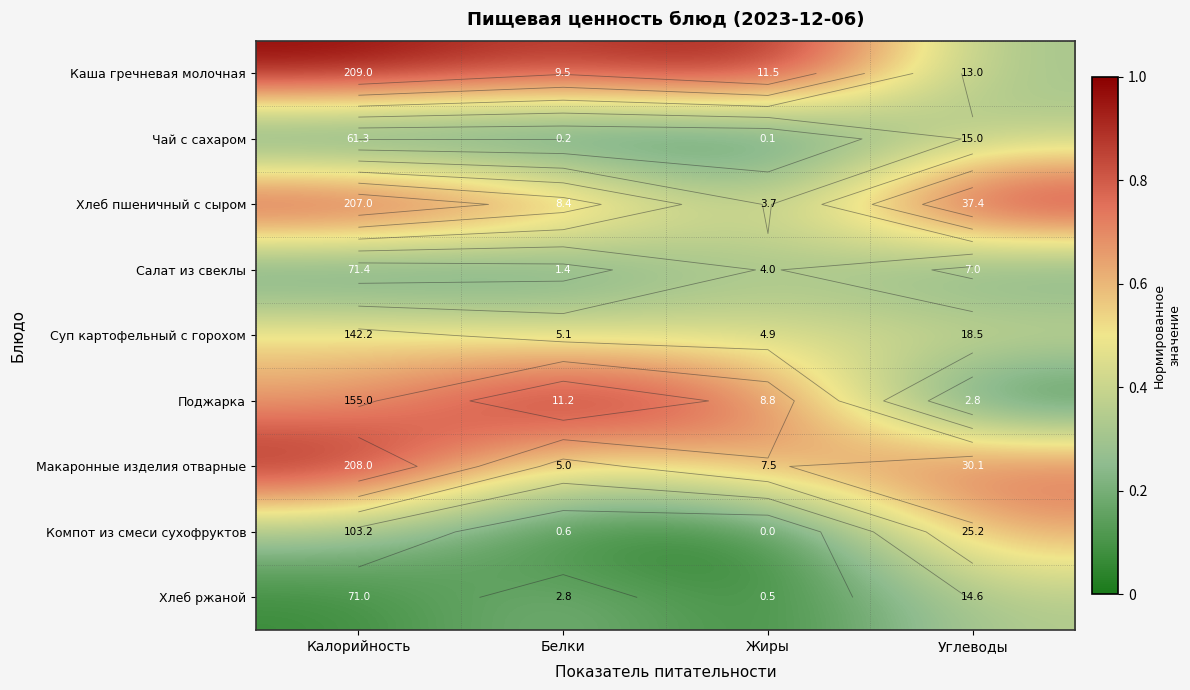

True or false: Компот из смеси сухофруктов has a value of 0.0 at Жиры.

True